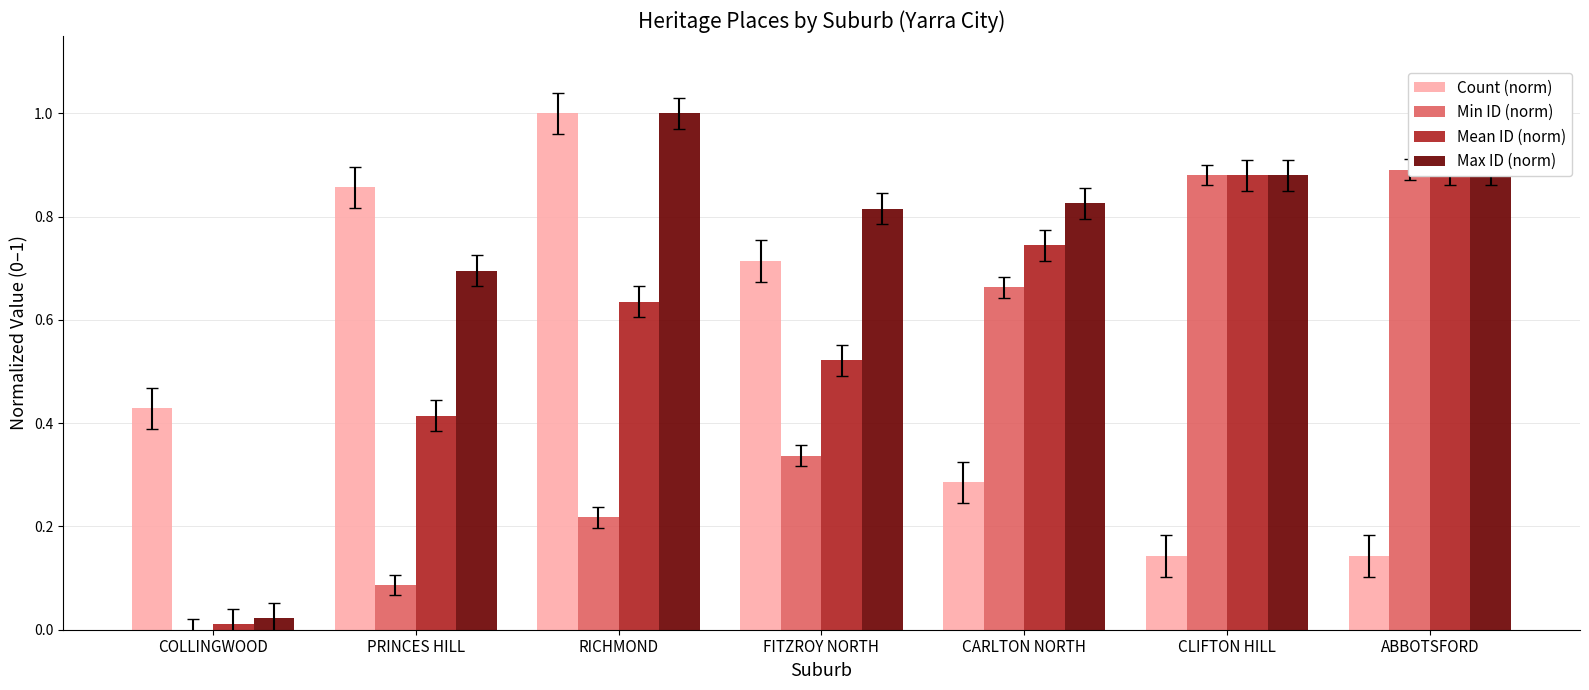

At which category does the chart reach its peak across all series?

RICHMOND